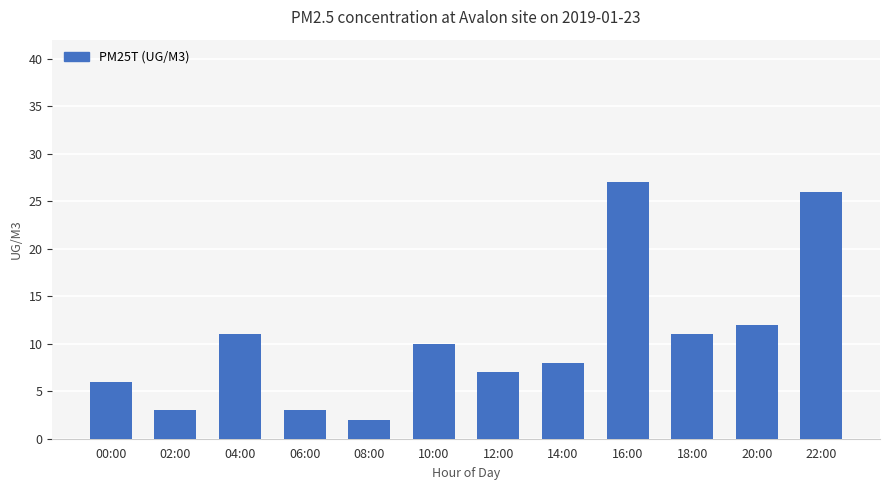

At which category does the chart reach its peak across all series?

16:00